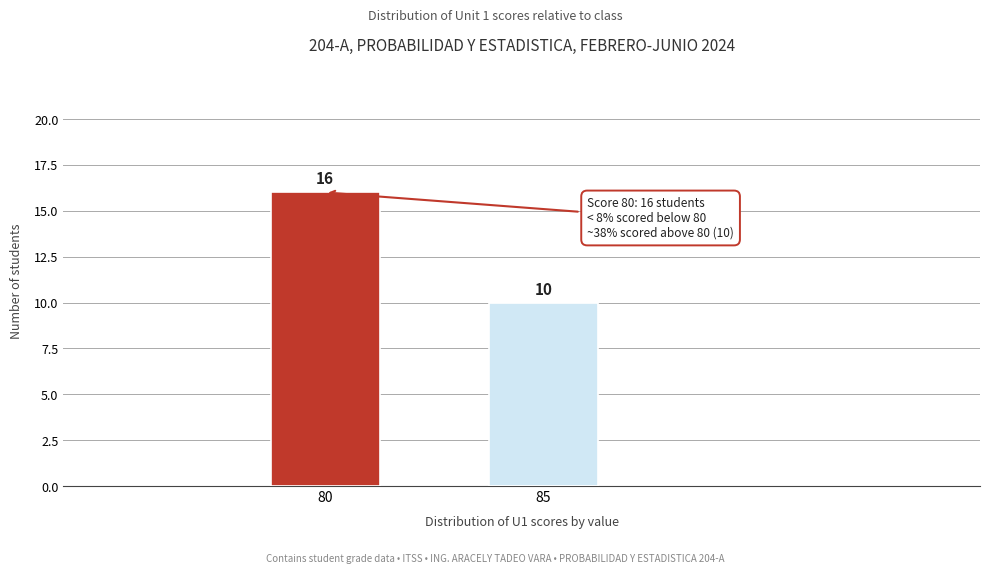

Reading left to right, list all the values displayed in this chart.

80=16	85=10